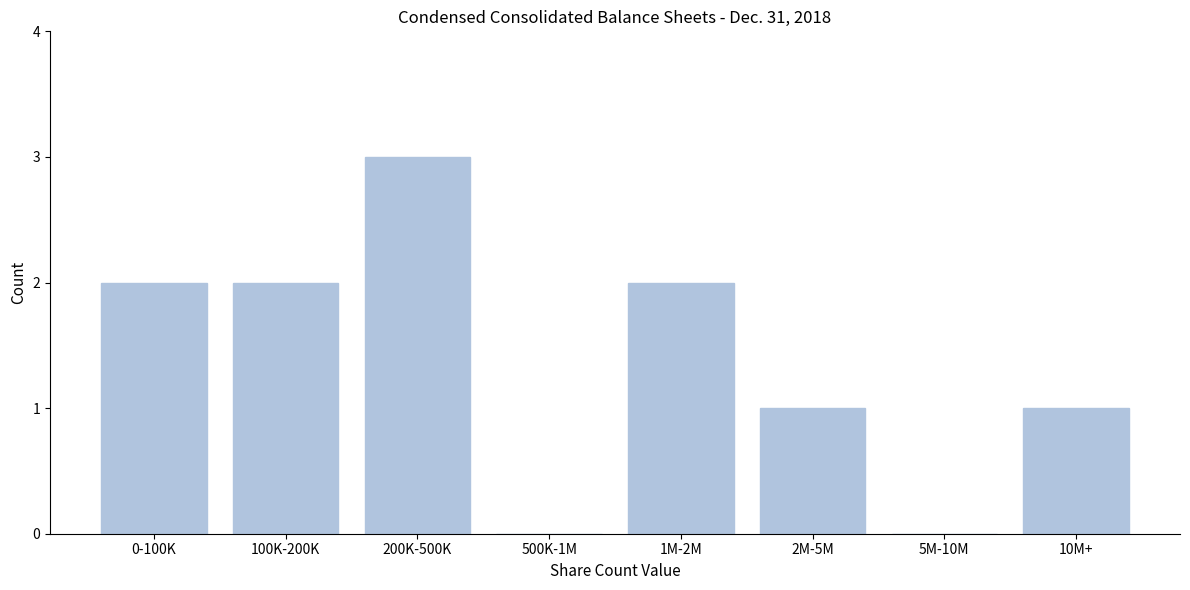

Reading left to right, what are all the values shown in this chart?

0-100K=2	100K-200K=2	200K-500K=3	500K-1M=0	1M-2M=2	2M-5M=1	5M-10M=0	10M+=1